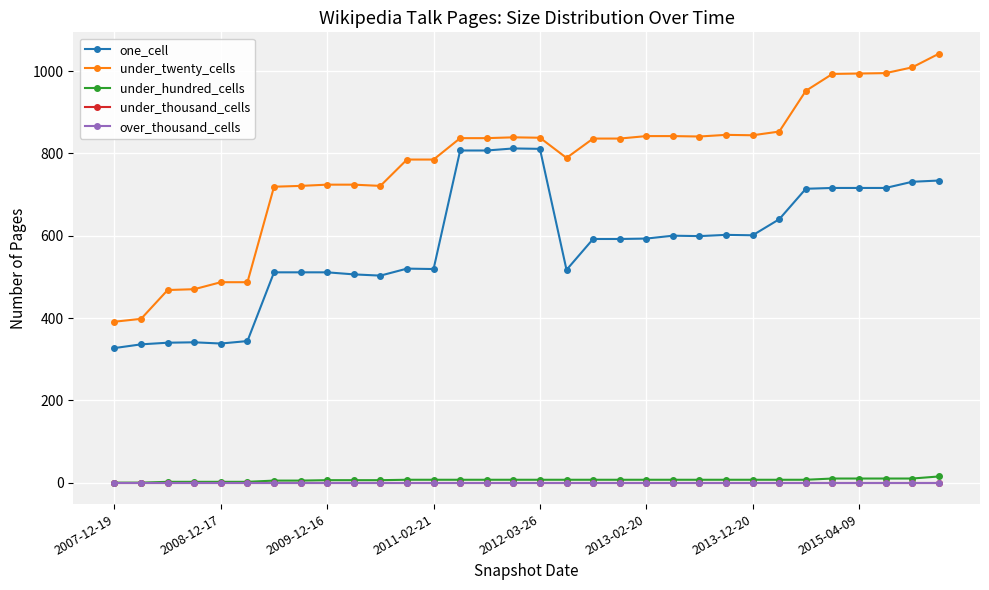

Does the chart display data point markers on the line(s)?

Yes